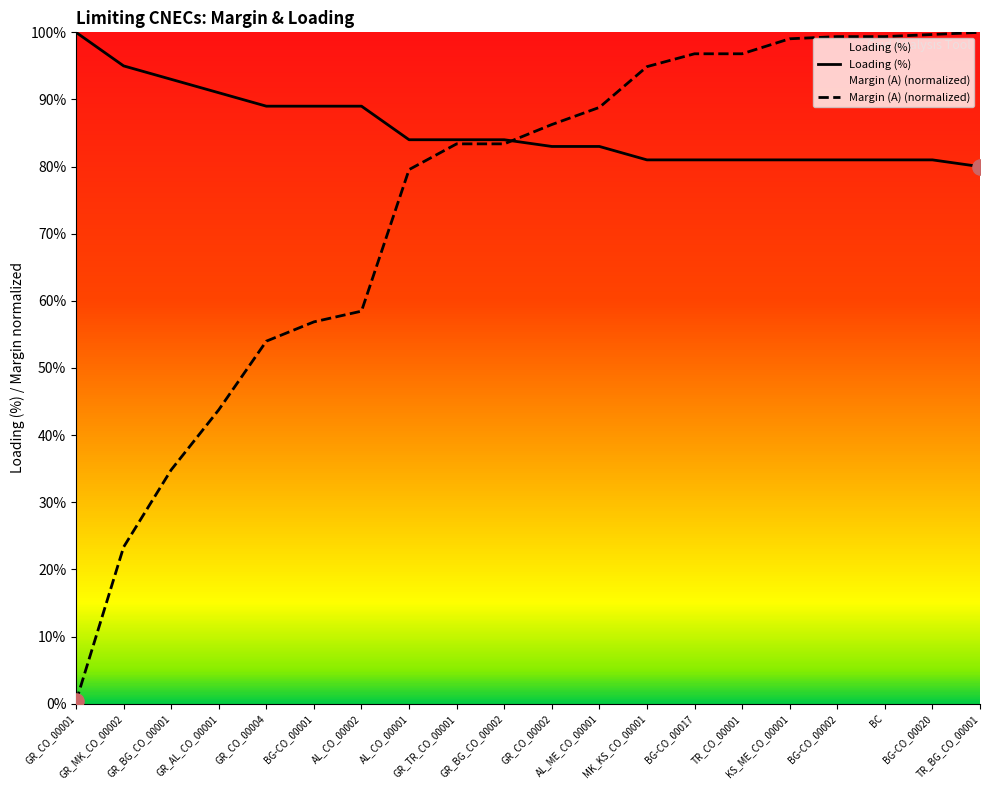

Which series has the largest total across all categories?

Loading (%)